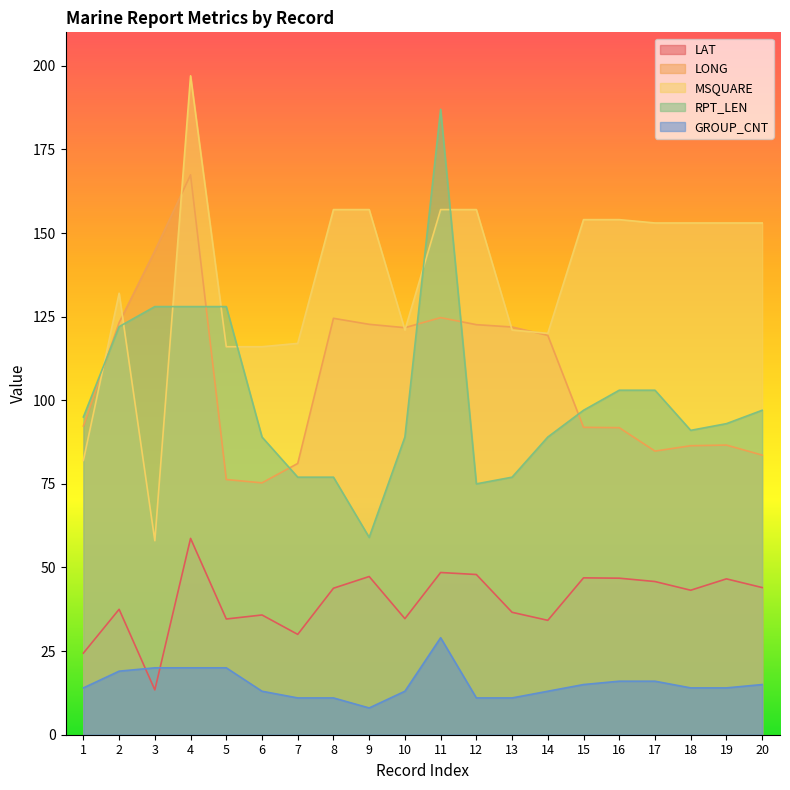

At which category is the sum across all series the highest?

4